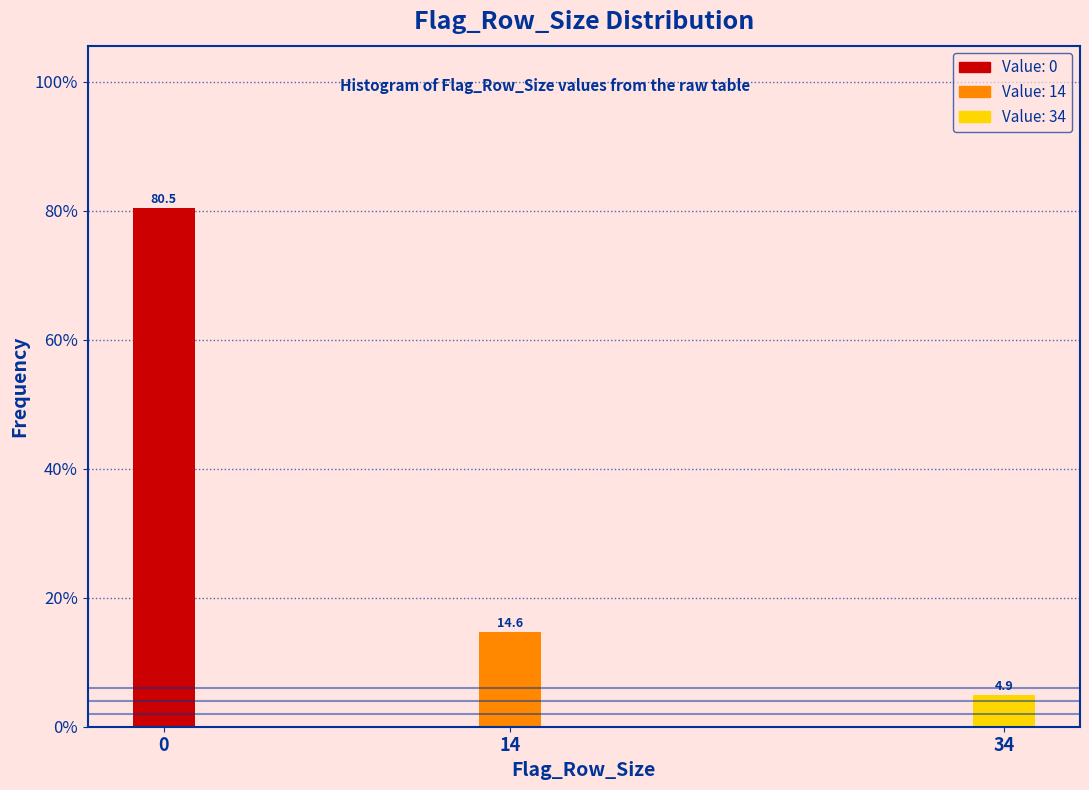

Reading right to left, transcribe all the data shown in this chart.

34=4.9	14=14.6	0=80.5